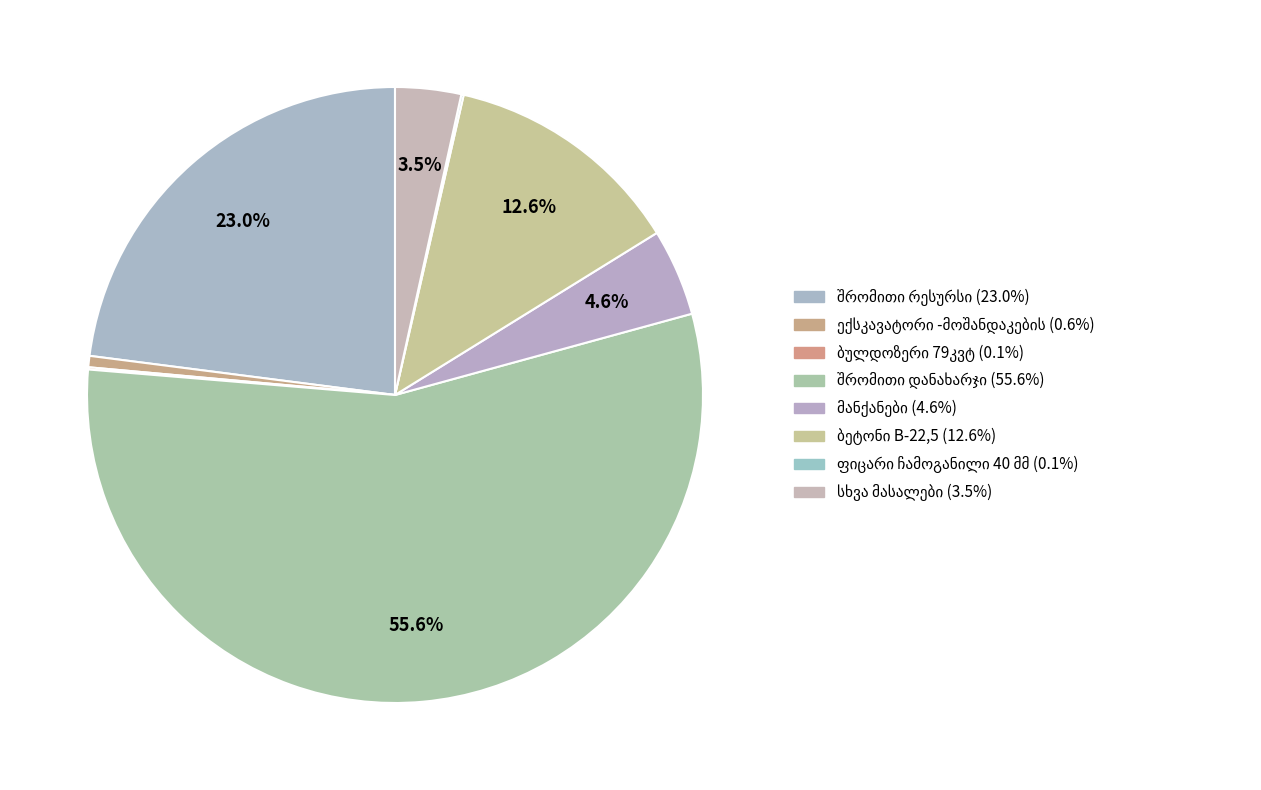

Does any single category account for the majority?

Yes